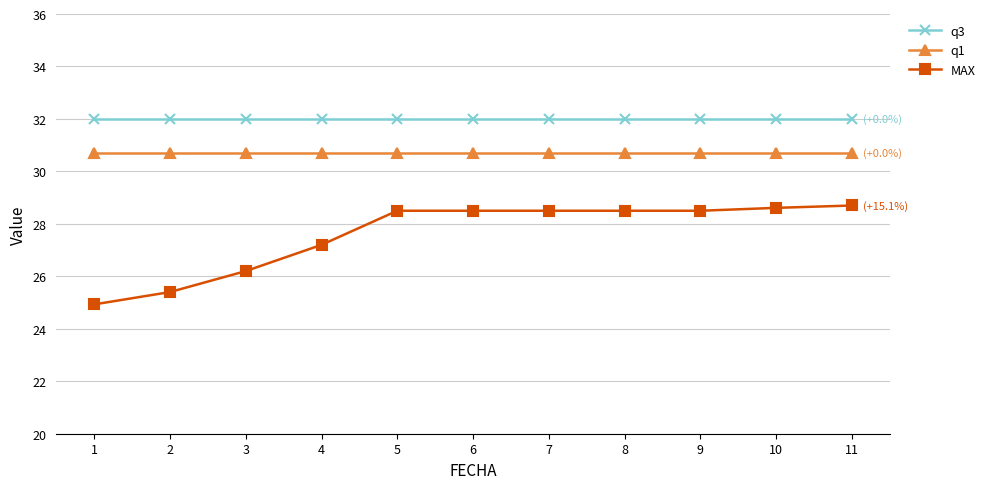

Which series has the largest range (max minus min)?

MAX